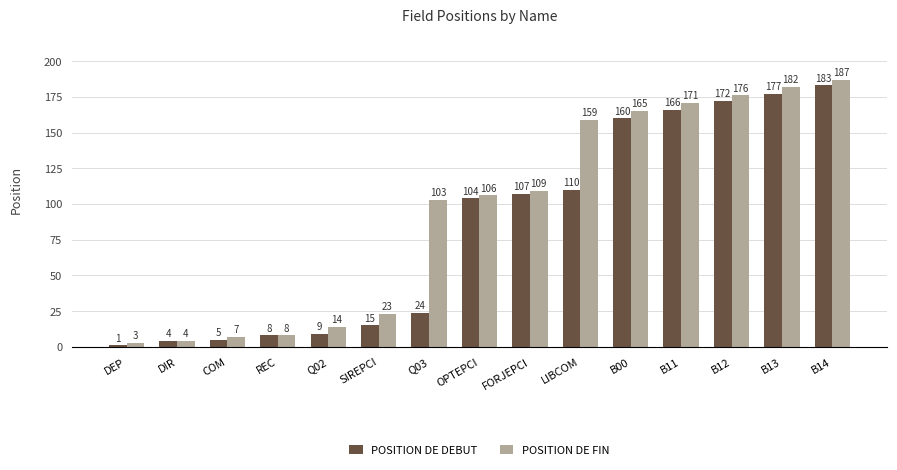

How many bars are there in each group?

2